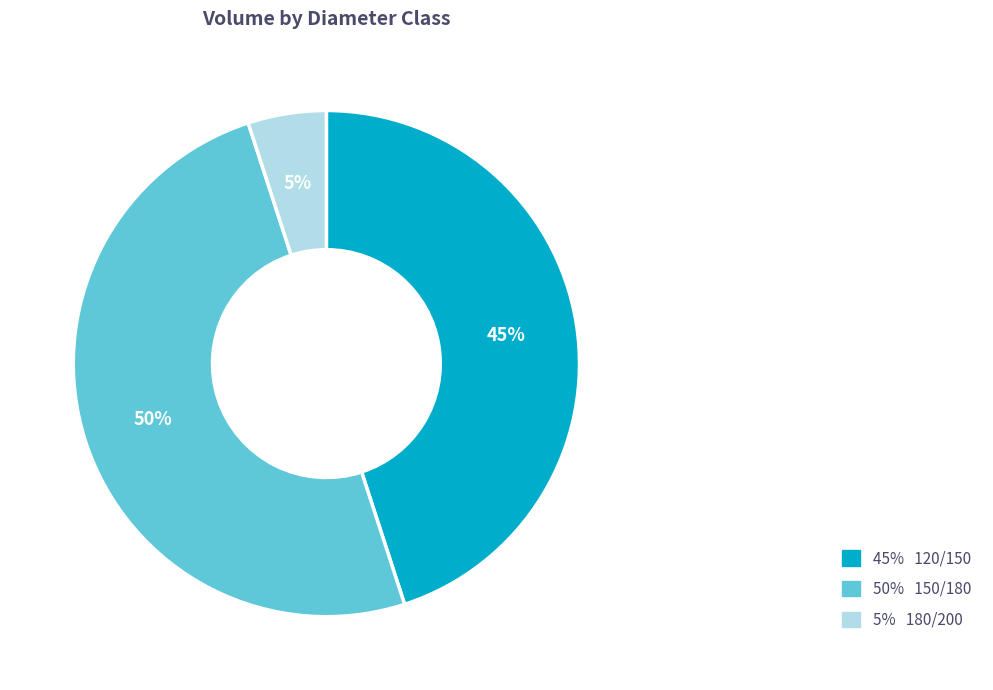

To the nearest percent, what is the average slice percentage?

33%